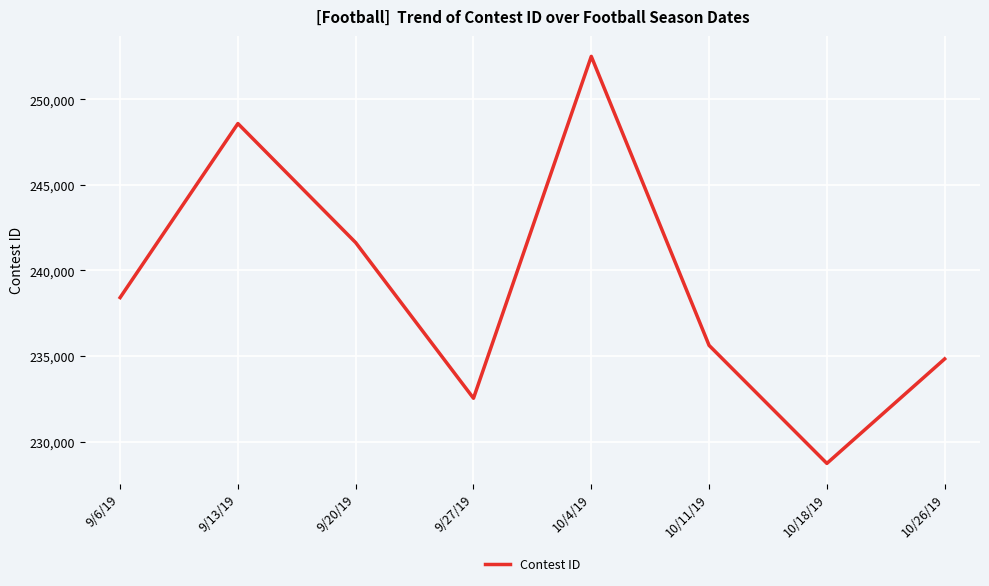

Where is the data nearest to the value 240615?

9/20/19